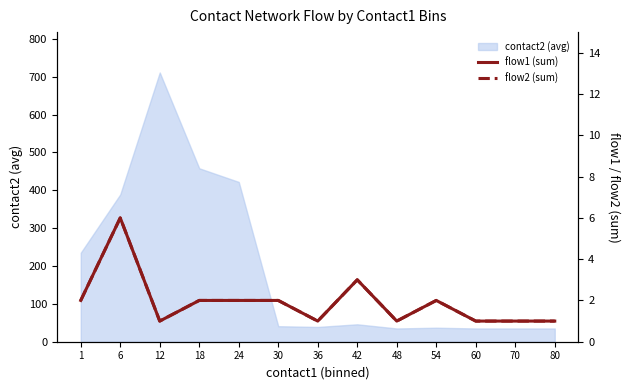

What is the average value of the flow1 (sum) series?

2